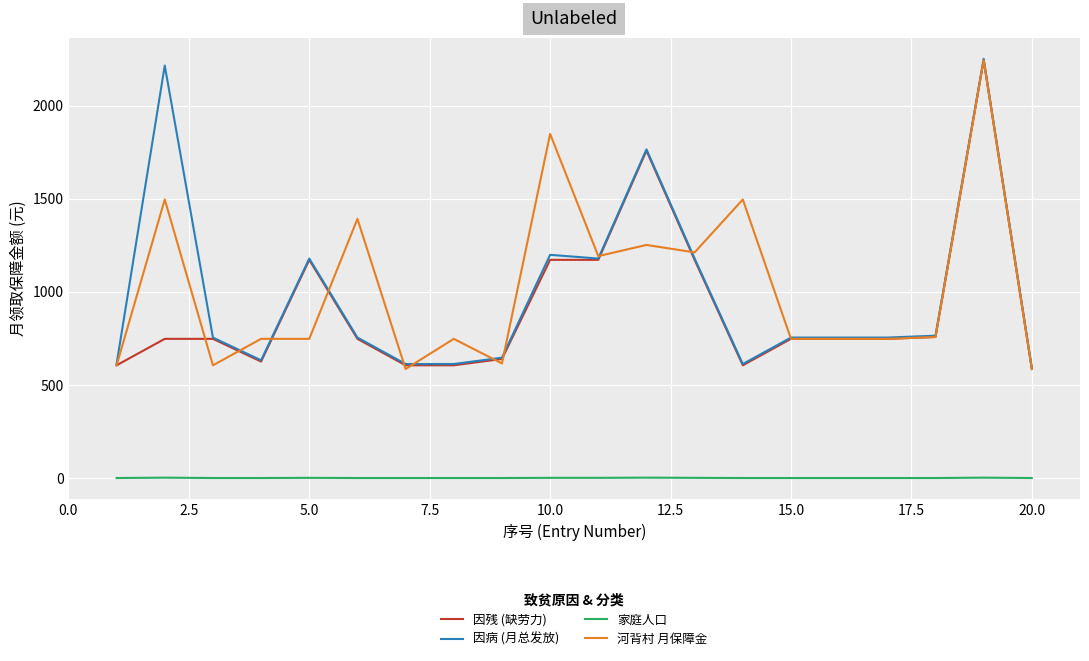

What is the greatest value displayed?

2250.9